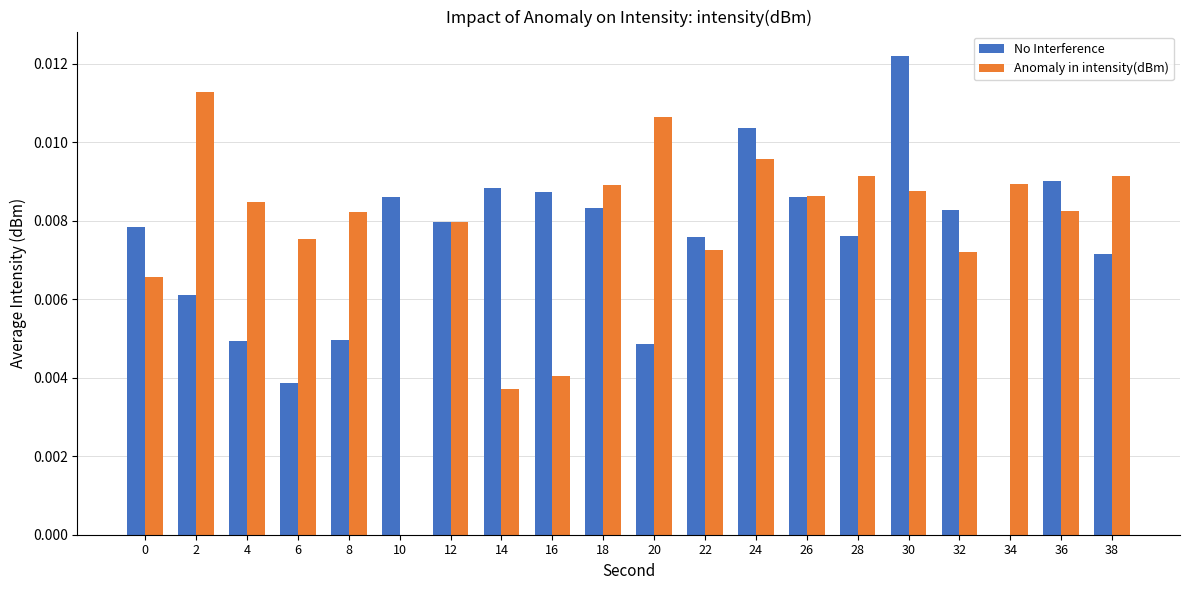

Where is No Interference nearest to the value 0?

34